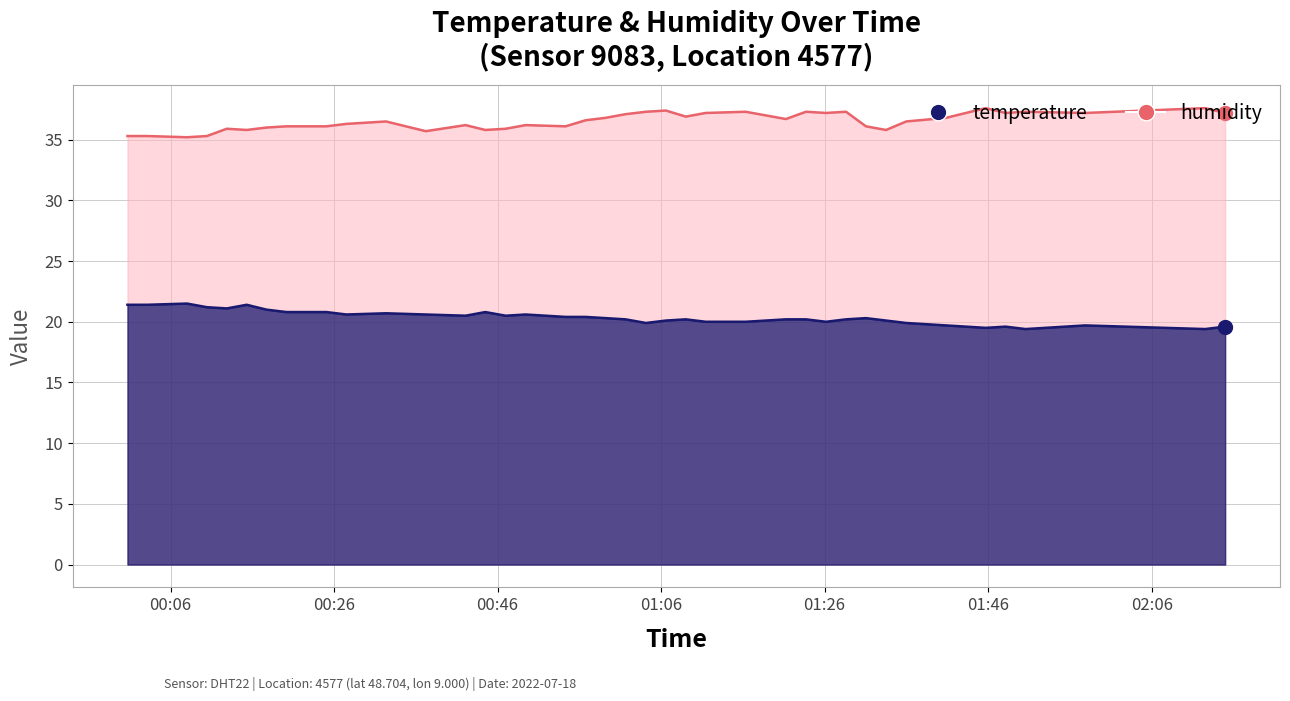

Does the chart have visible grid lines?

Yes